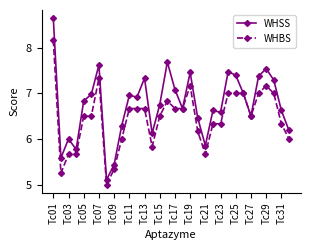

What is the value of the WHBS point at the 32nd from the left?

6.0